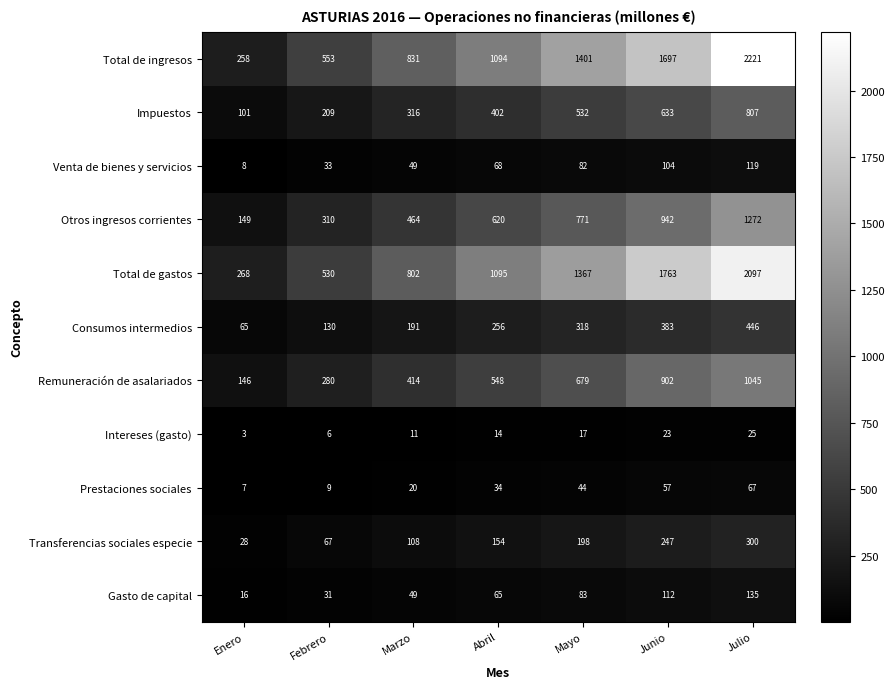

At which category is the sum across all series the highest?

Julio